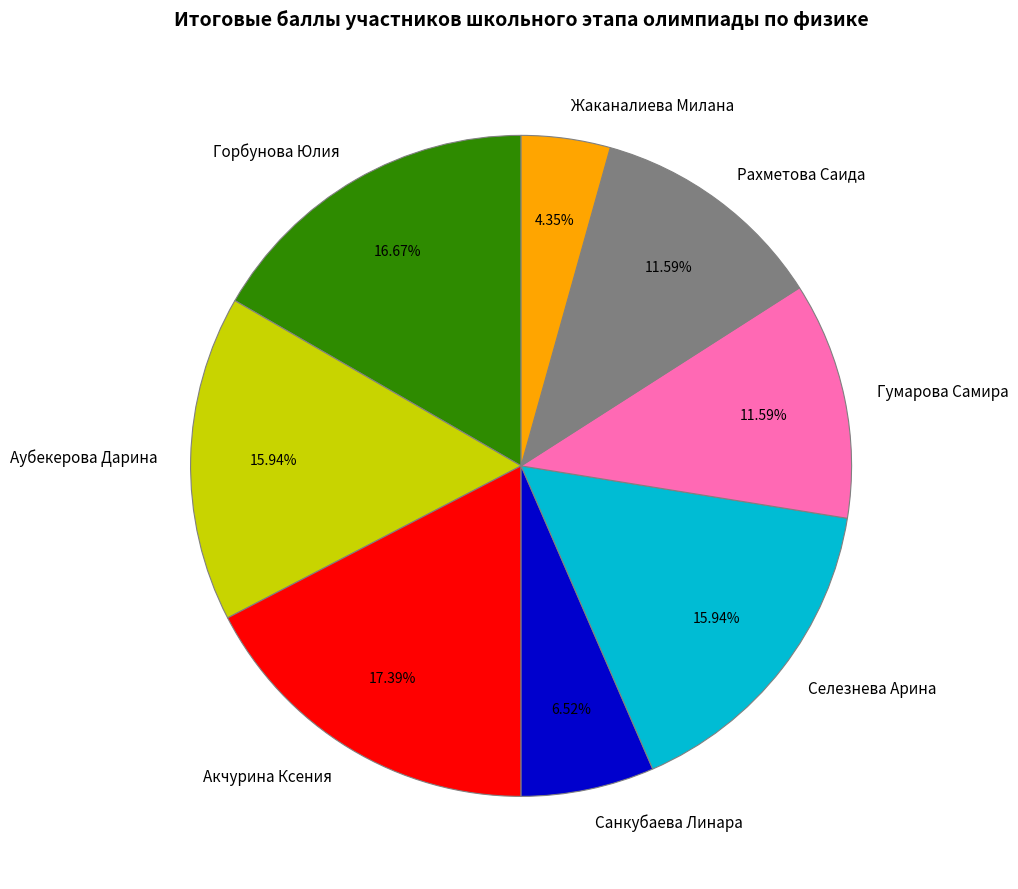

Which slice is the largest?

Акчурина Ксения